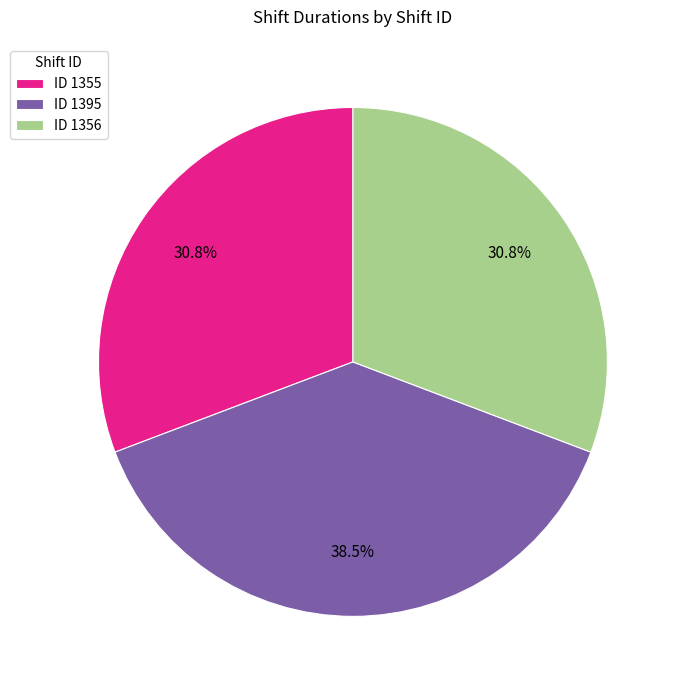

How many segments does this pie chart have?

3